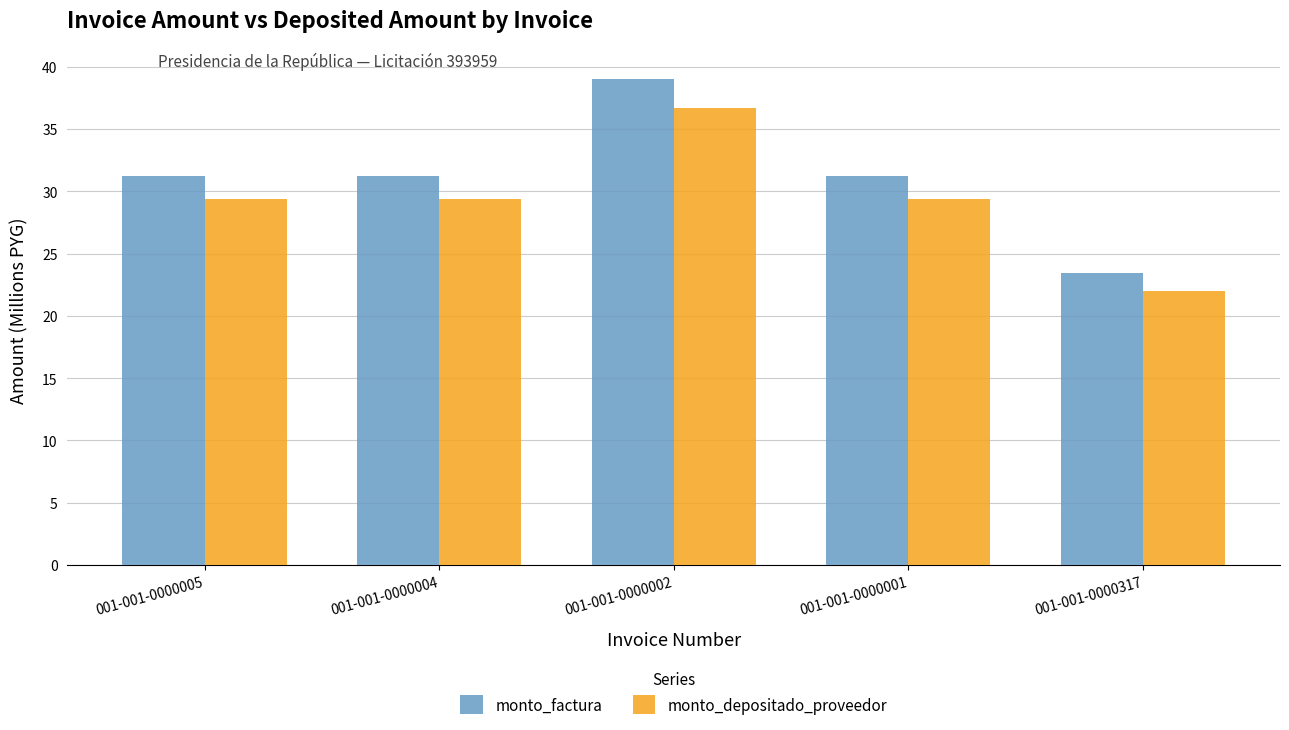

Reading right to left, list all the values displayed in this chart.

monto_factura: 23.4	31.2	39.0	31.2	31.2
monto_depositado_proveedor: 22.0	29.4	36.7	29.4	29.4